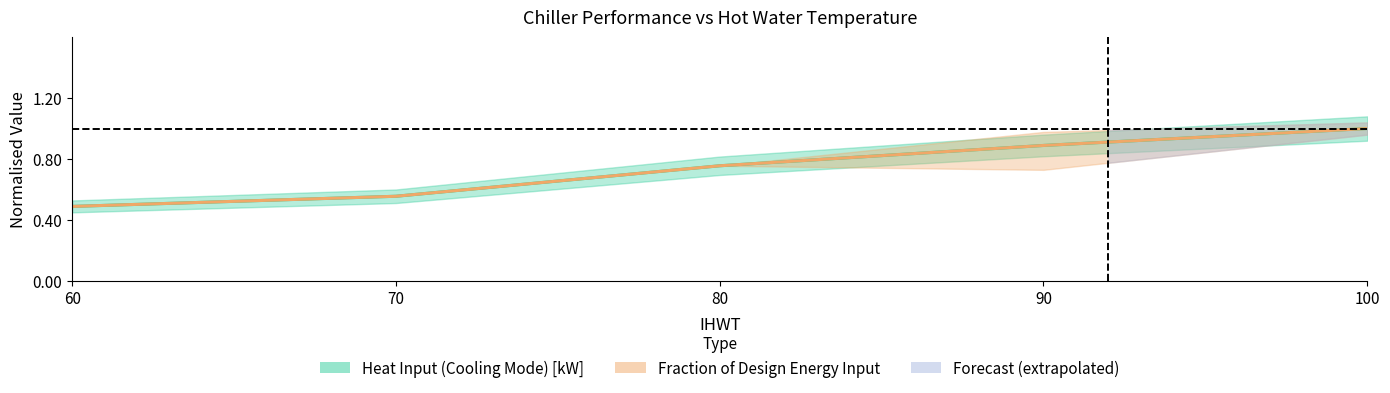

How many data points does each series have?

5